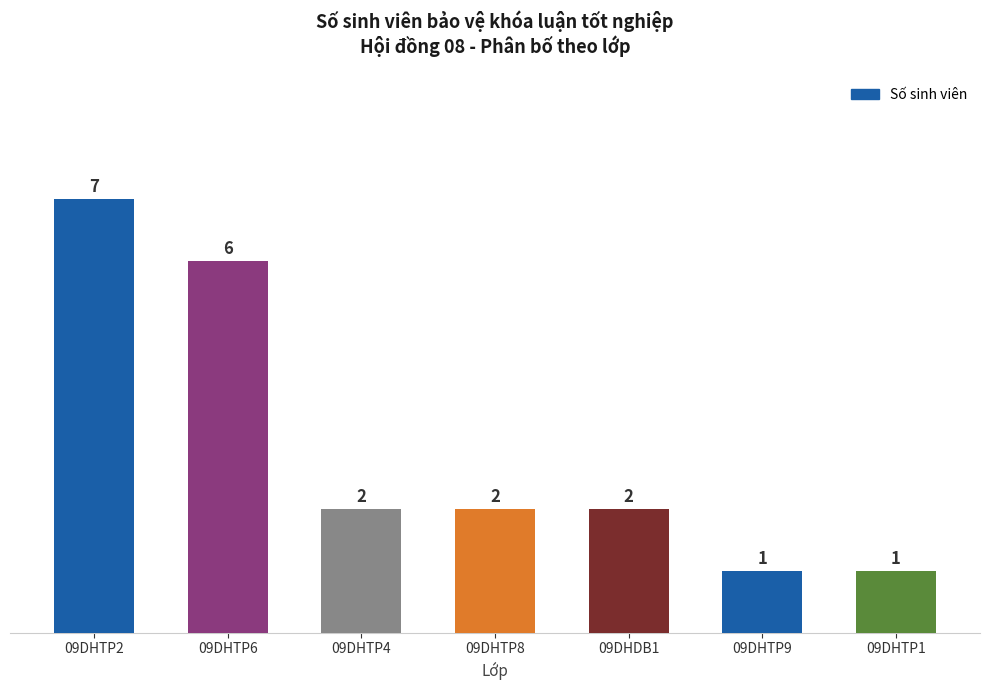

What is the maximum value shown in the chart?

7